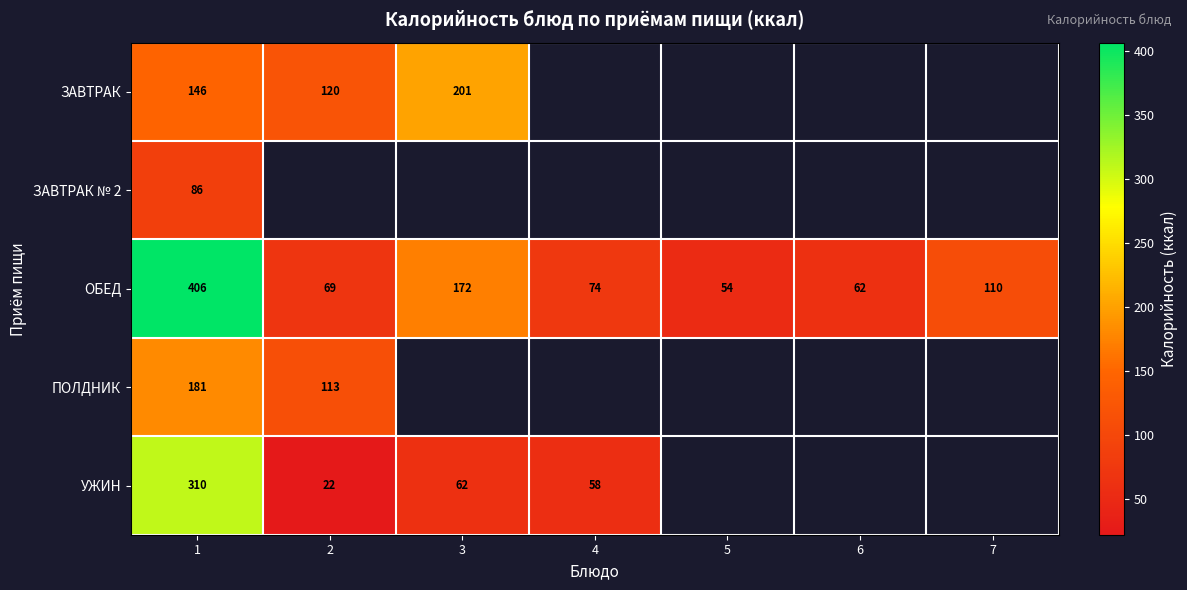

What is the difference between the highest and lowest values at 1?

320